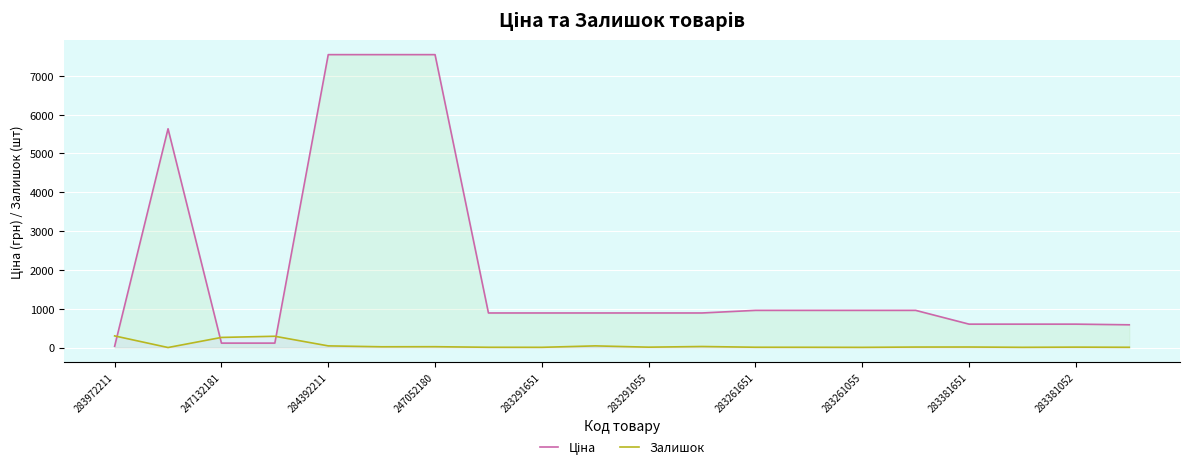

What is the difference between the maximum and minimum values in the Залишок series?

299.0